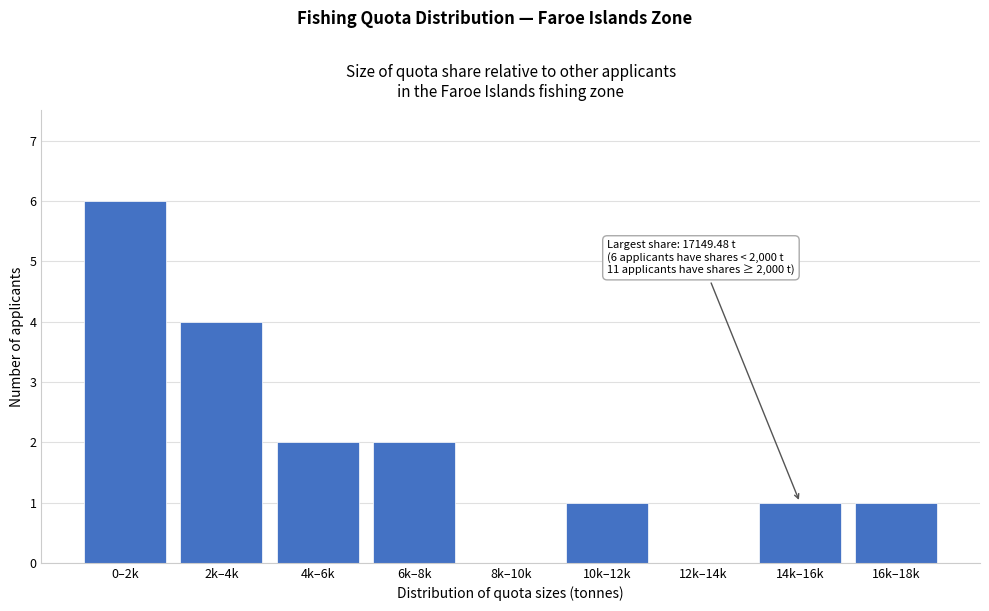

Reading left to right, what are all the values shown in this chart?

0–2k=6	2k–4k=4	4k–6k=2	6k–8k=2	8k–10k=0	10k–12k=1	12k–14k=0	14k–16k=1	16k–18k=1